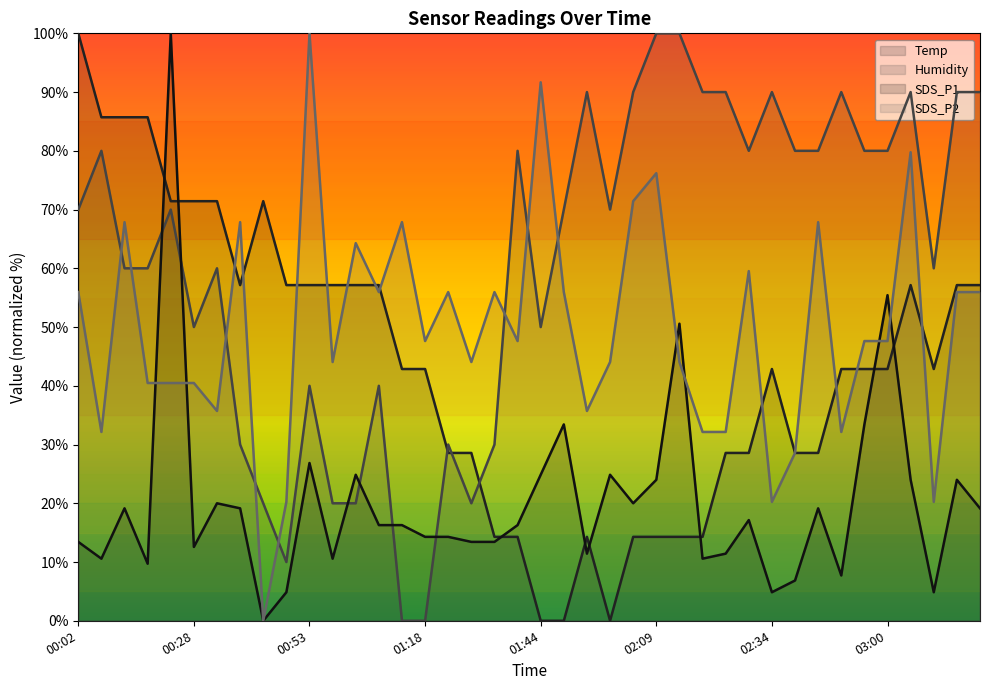

What is the total value across all series at 02:39?

144.0